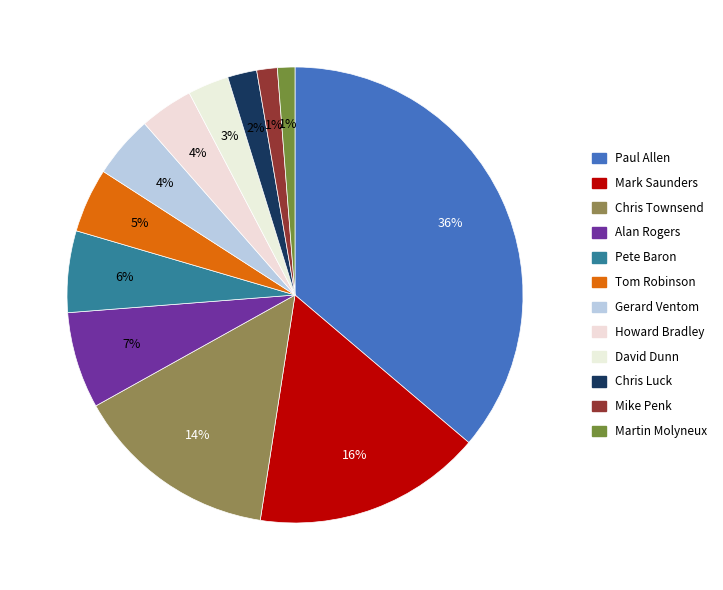

What is the total percentage of Pete Baron and Howard Bradley?

9.6%